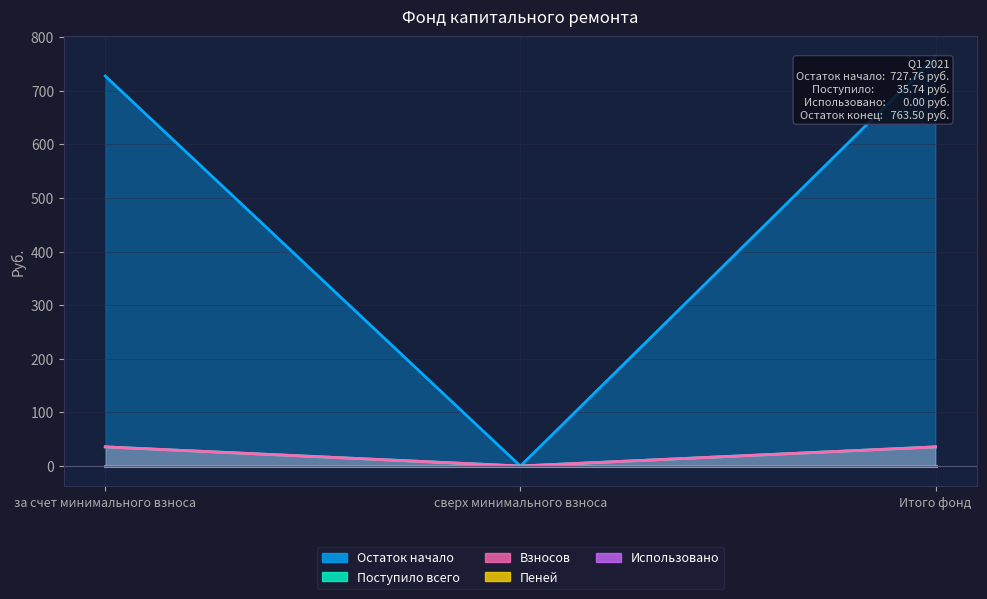

What is the label of the 2nd point from the left?

сверх минимального взноса